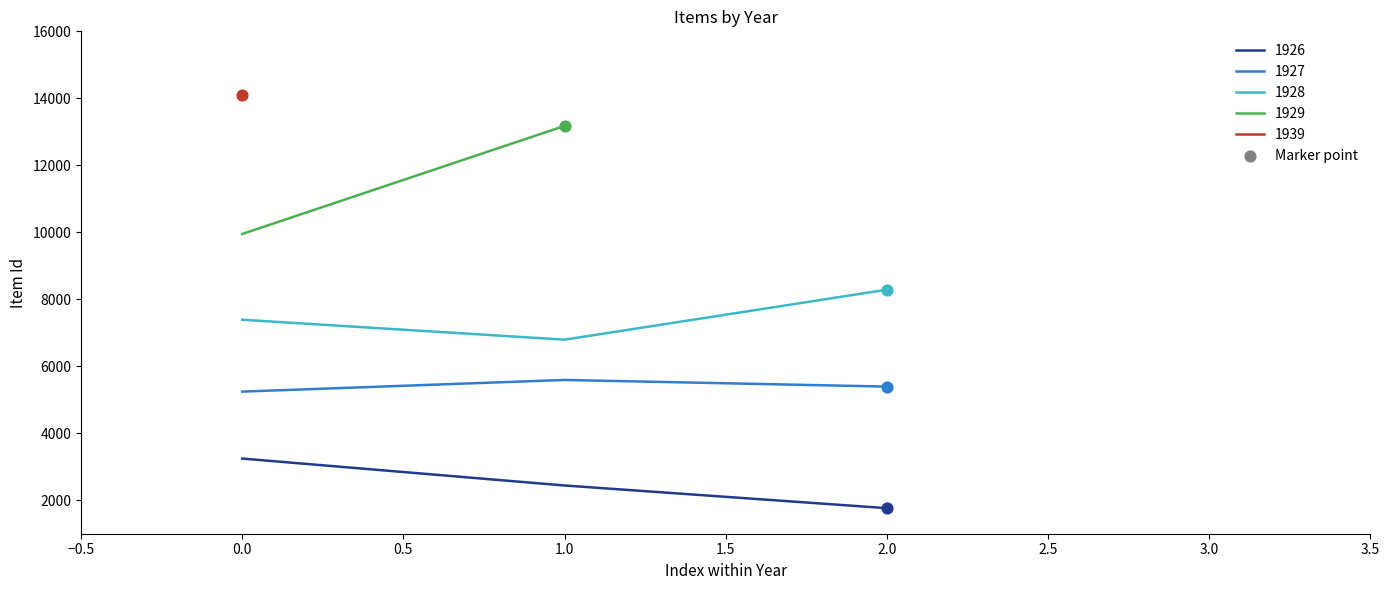

What is the maximum value for 1928?

8286